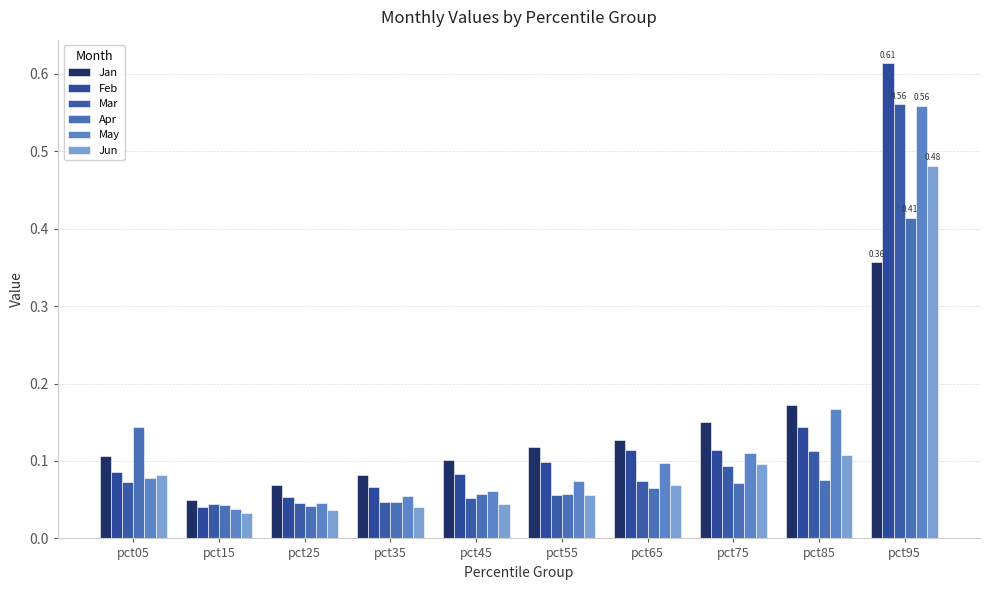

How many data points does each series have?

10